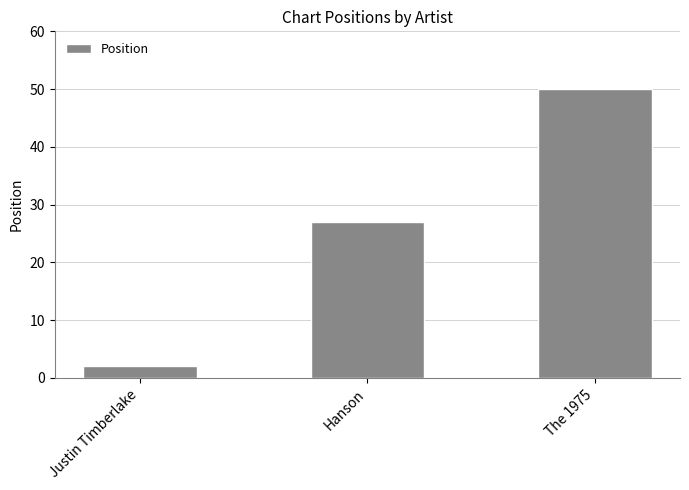

Reading left to right, list all the values displayed in this chart.

Justin Timberlake=2	Hanson=27	The 1975=50